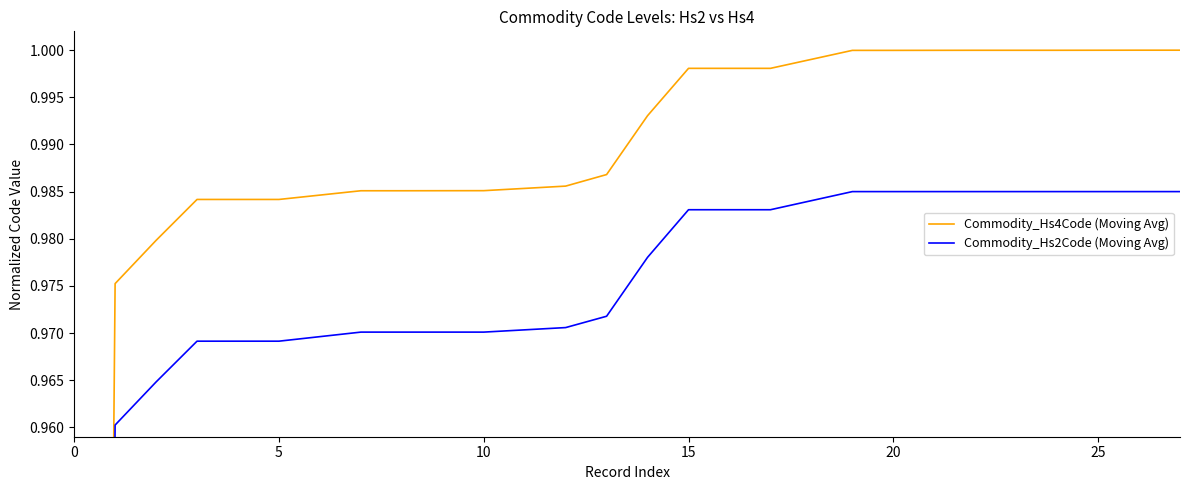

What is the average value of the Commodity_Hs2Code (Moving Avg) series?

1.0